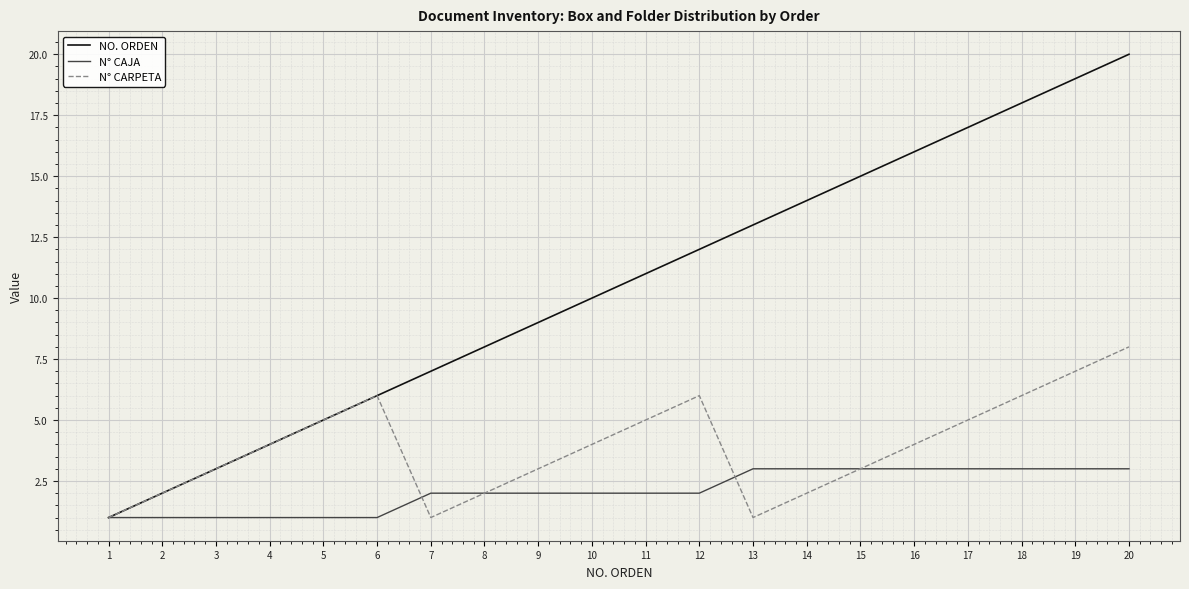

What is the difference between the maximum and second lowest values in the NO. ORDEN series?

18